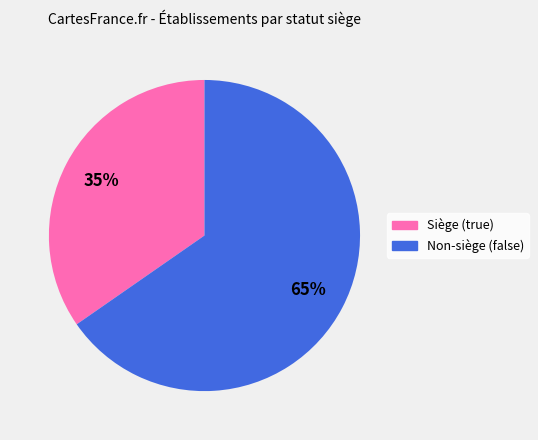

How many segments does this pie chart have?

2